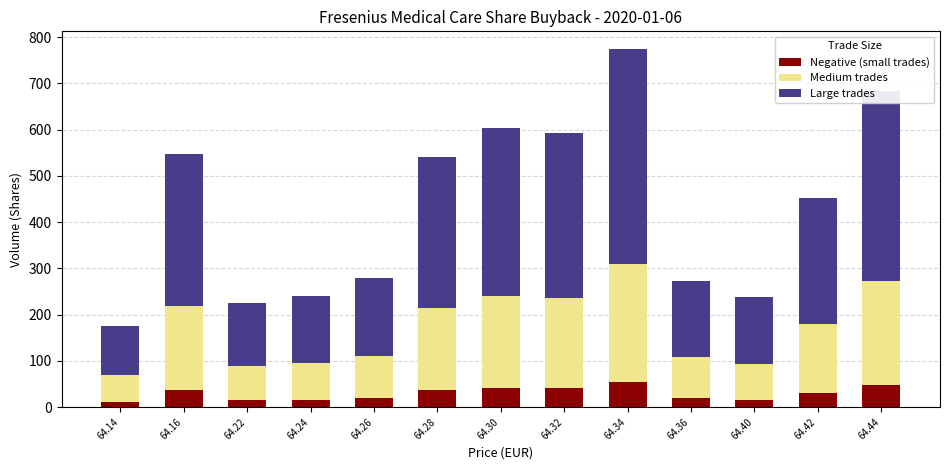

Are the bars horizontal?

No